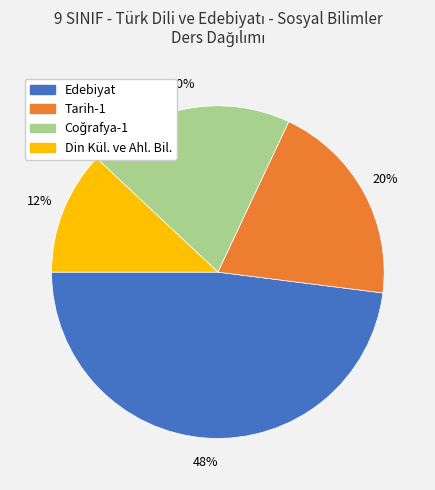

Does Edebiyat account for over 50% of the chart?

No